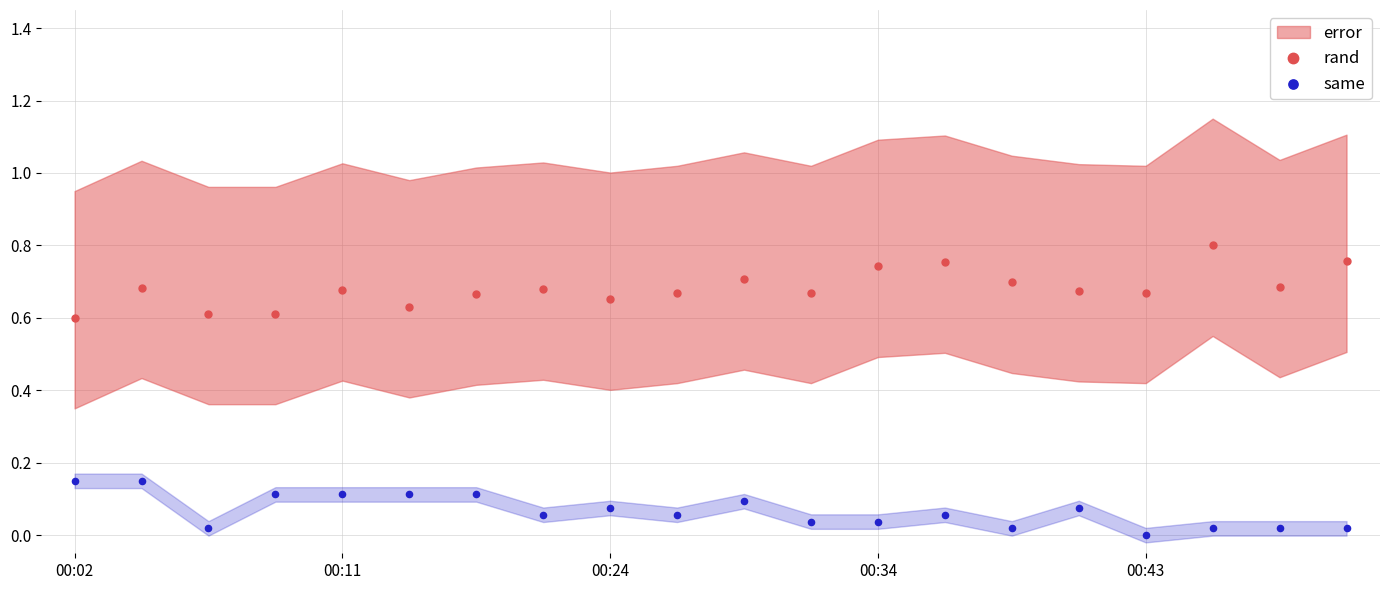

What is the total value across all series at 00:02?

0.8